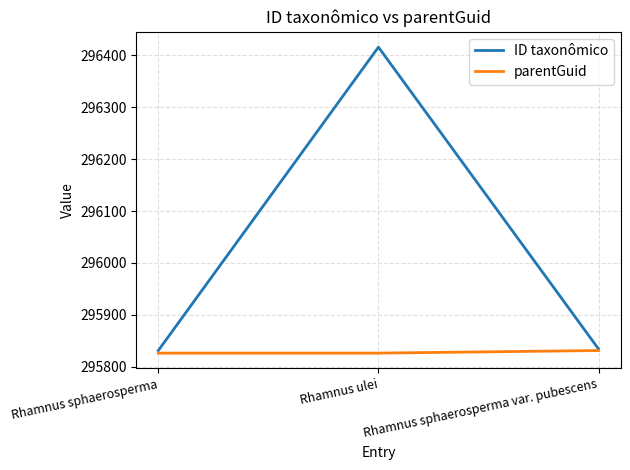

What is the maximum value shown in the chart?

296416